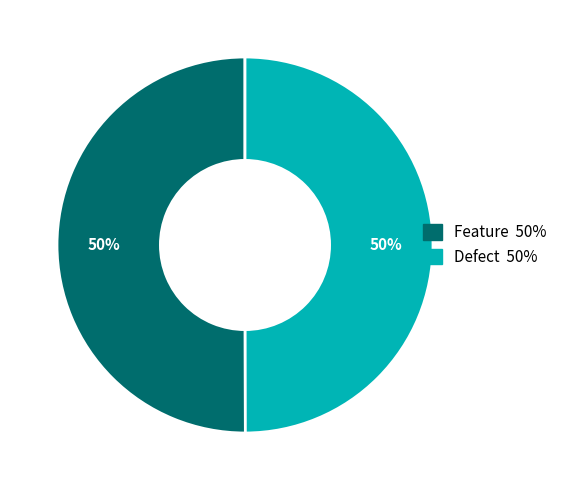

Approximately how many times larger is the value at Feature compared to Defect?

1.0